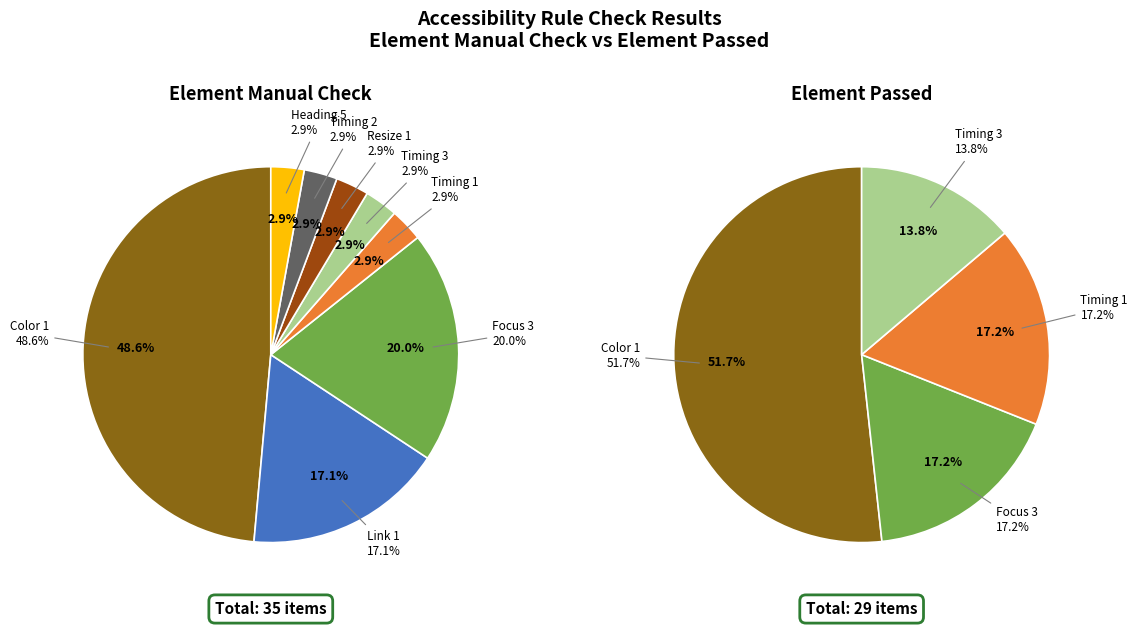

How many segments does this pie chart have?

8